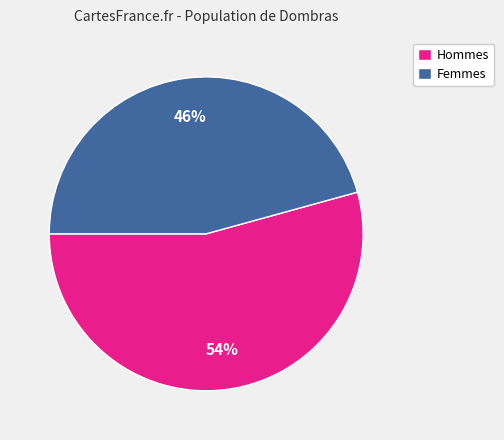

To the nearest percent, what portion does Hommes represent?

54%